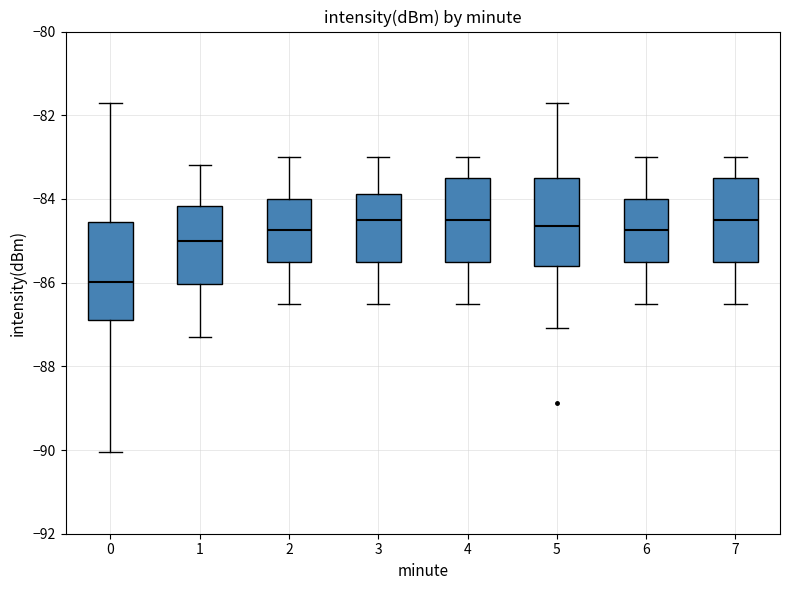

Reading left to right, read every box against the y-axis: the position of its median line, the range the box covers, and the ends of its whiskers. The values are not printed on the chart, so give them approximately, as read against the axis.

0: median -86.0, box -87.0 to -84.6, whiskers -90.0 to -81.8
1: median -85.0, box -86.0 to -84.2, whiskers -87.2 to -83.2
2: median -84.8, box -85.4 to -84.0, whiskers -86.4 to -83.0
3: median -84.4, box -85.4 to -83.8, whiskers -86.4 to -83.0
4: median -84.4, box -85.4 to -83.4, whiskers -86.4 to -83.0
5: median -84.6, box -85.6 to -83.4, whiskers -87.0 to -81.8
6: median -84.8, box -85.4 to -84.0, whiskers -86.4 to -83.0
7: median -84.4, box -85.4 to -83.4, whiskers -86.4 to -83.0